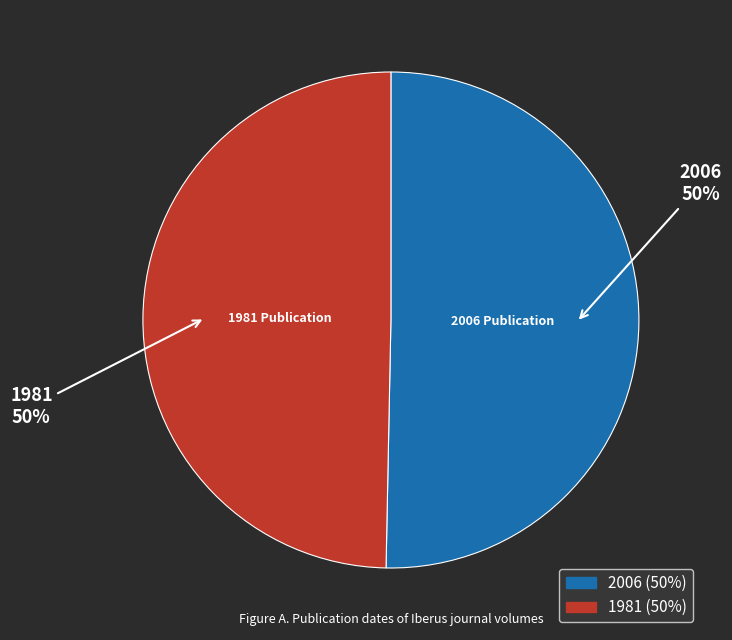

What is the largest slice in the pie chart?

2006